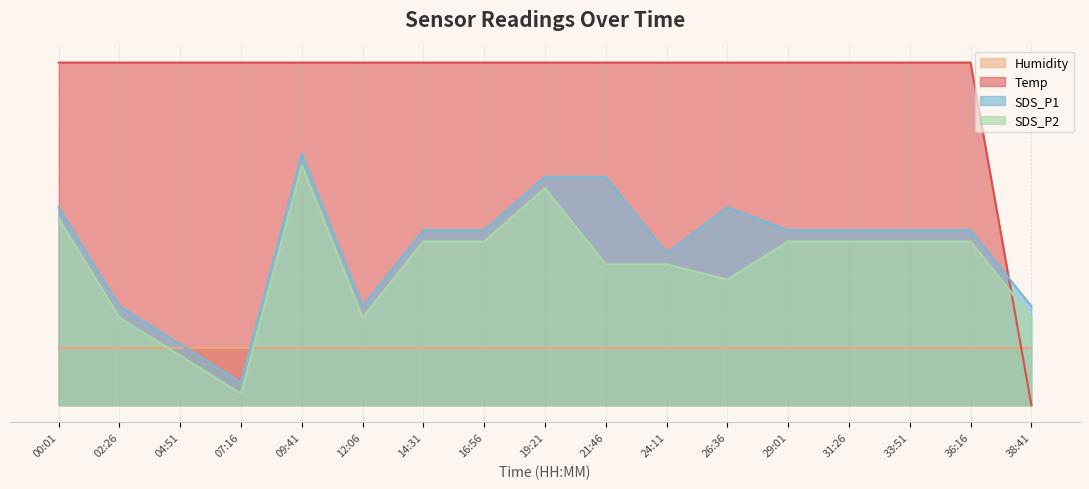

How many values in the SDS_P2 series exceed 14?

9